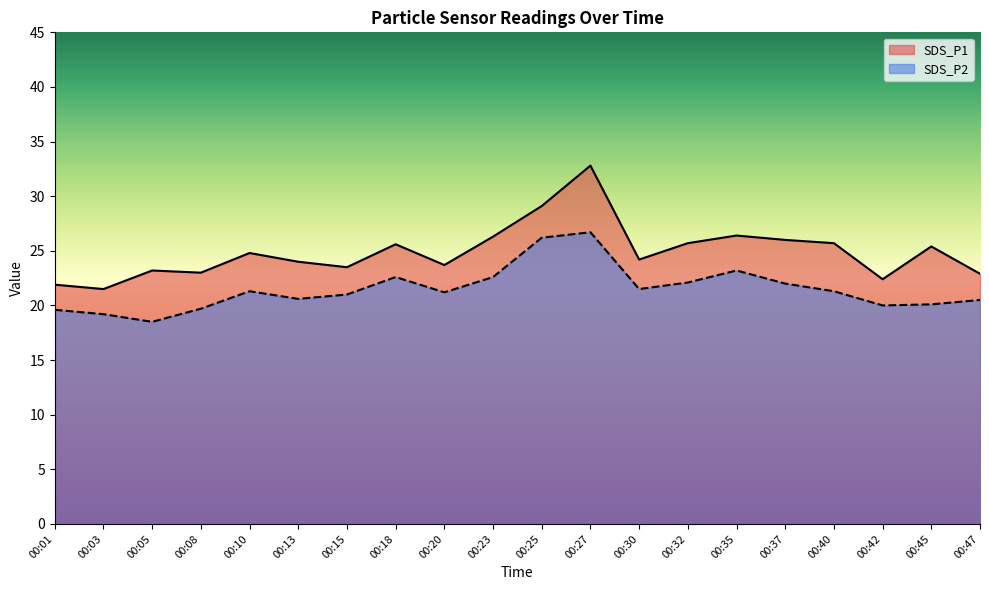

The value of SDS_P2 at 00:27 is 38.0. True or false?

False